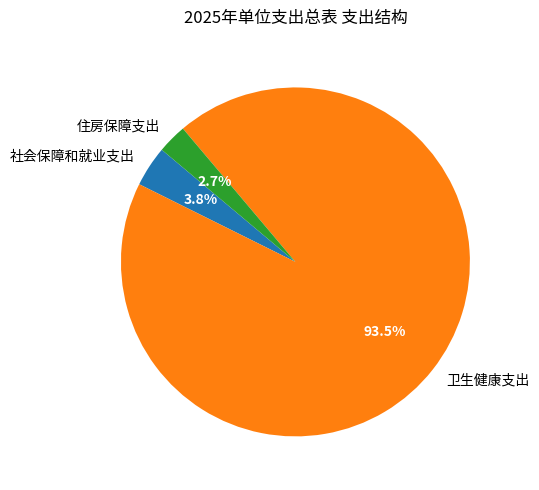

To the nearest percent, what is the average slice percentage?

33%